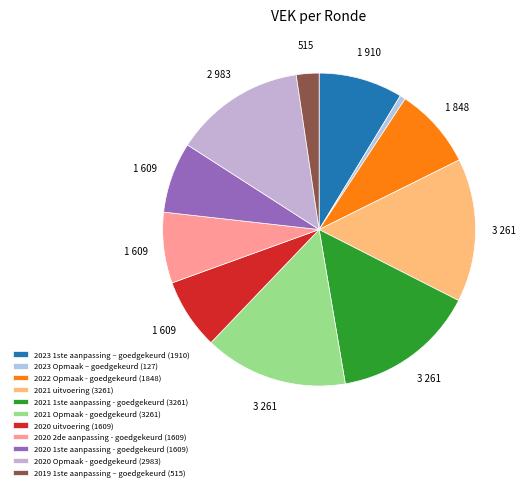

Rank the categories by value from highest to lowest.

2021 uitvoering, 2021 1ste aanpassing - goedgekeurd, 2021 Opmaak - goedgekeurd, 2020 Opmaak - goedgekeurd, 2023 1ste aanpassing – goedgekeurd, 2022 Opmaak - goedgekeurd, 2020 uitvoering, 2020 2de aanpassing - goedgekeurd, 2020 1ste aanpassing - goedgekeurd, 2019 1ste aanpassing – goedgekeurd, 2023 Opmaak – goedgekeurd